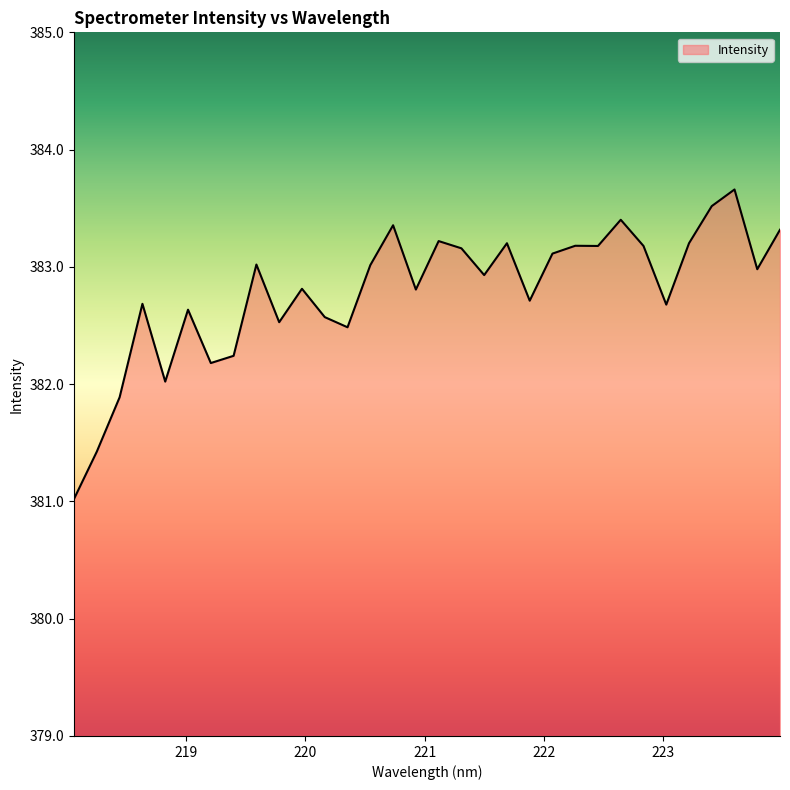

What is the greatest value displayed?

383.7